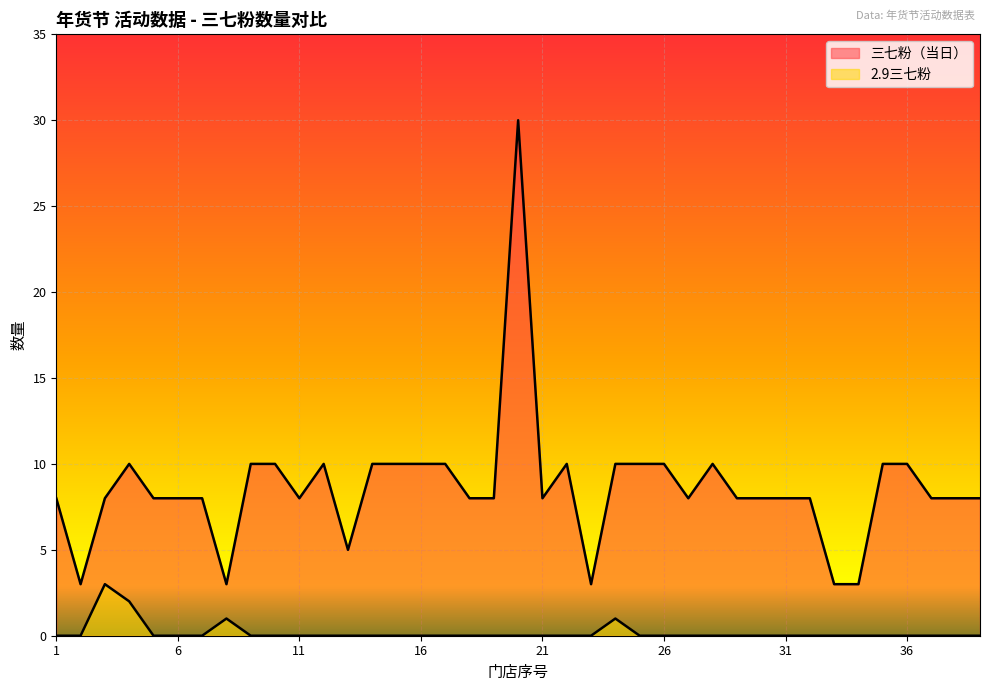

How many interior local peaks does the 三七粉（当日） series have?

5